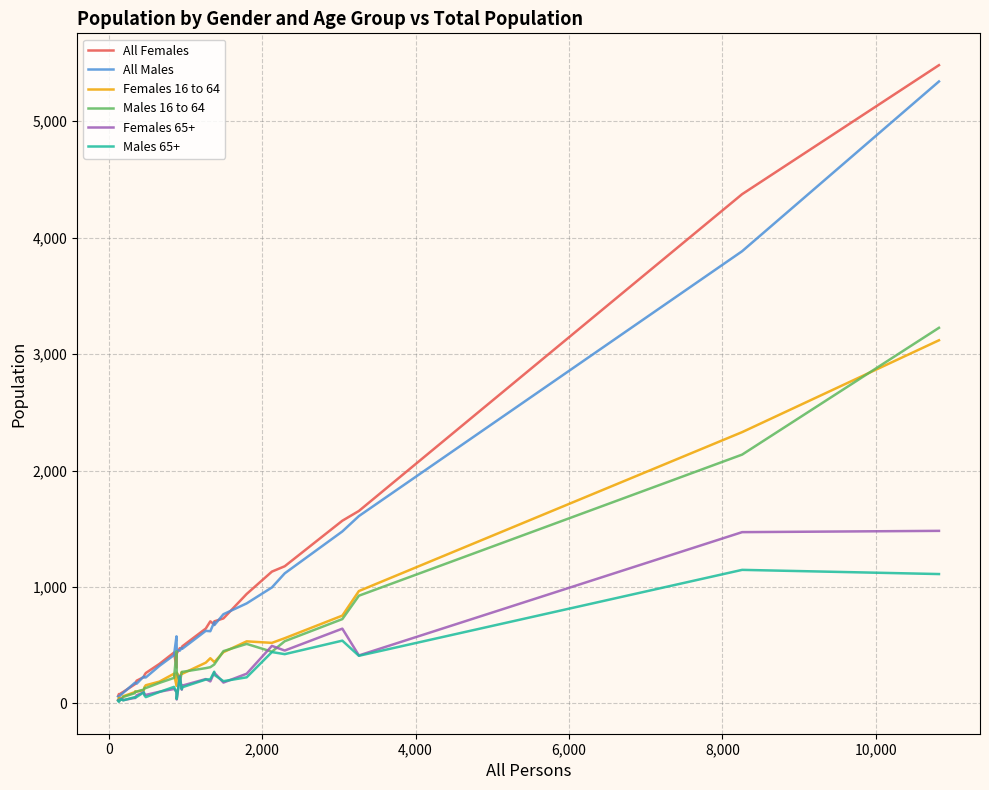

What is the greatest value displayed?

5482